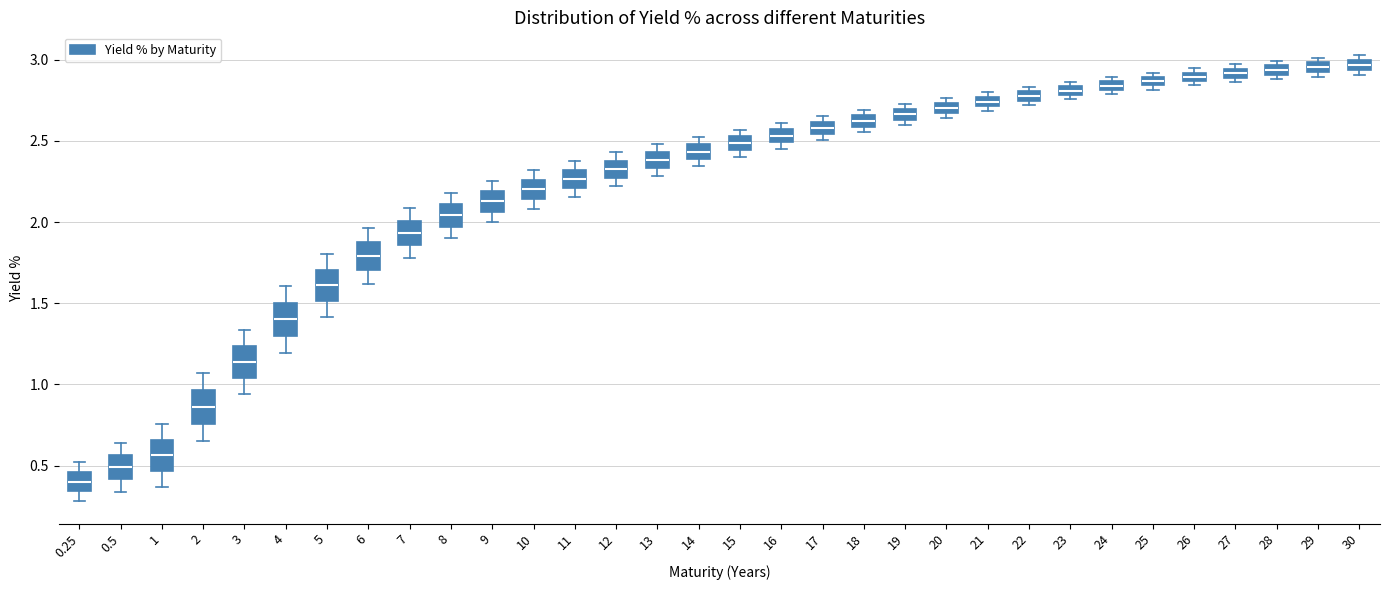

Where is the upper edge of the box at x = 23 on the y-axis? The values are not printed on the chart, so give them approximately, as read against the axis.

2.85